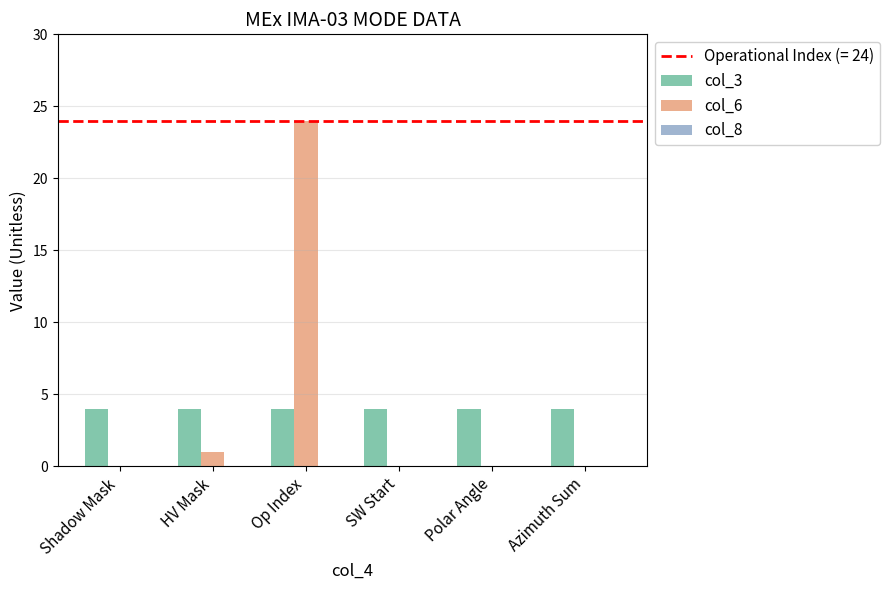

True or false: col_6 has a value of 24 at Op Index.

True